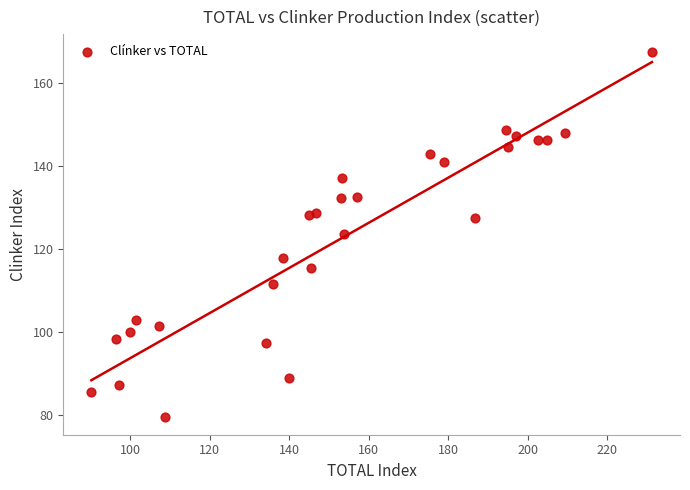

What is the range of Y values (max minus min)?

87.7